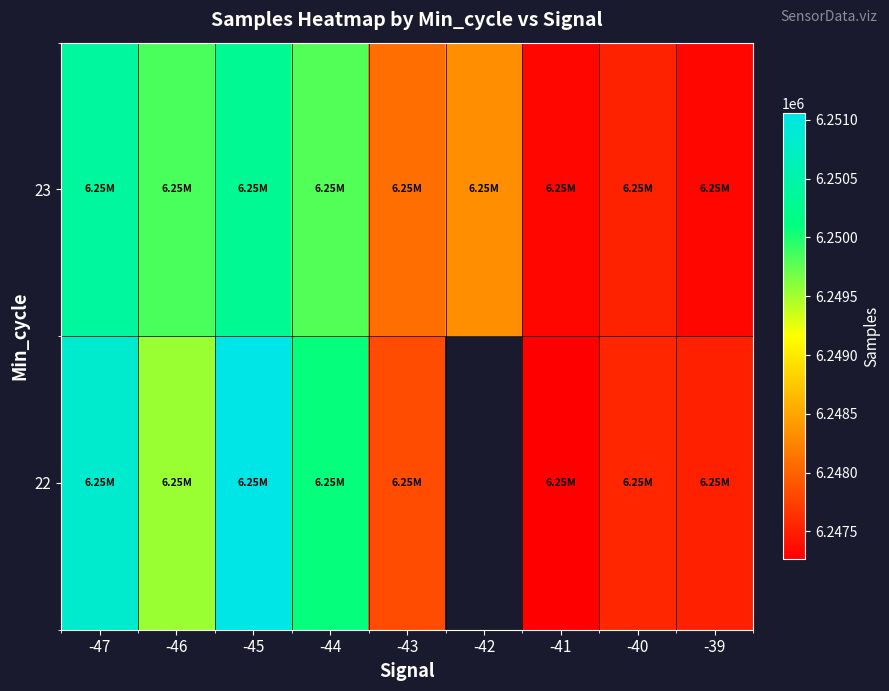

Read the 22 value at -45.

6251058.0